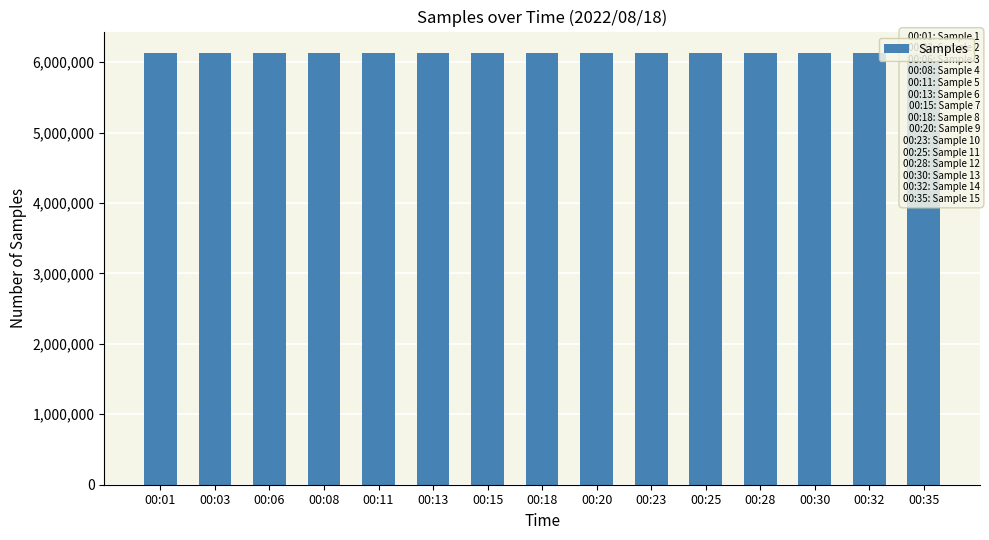

What is the change in value from 00:06 to 00:35?

+37